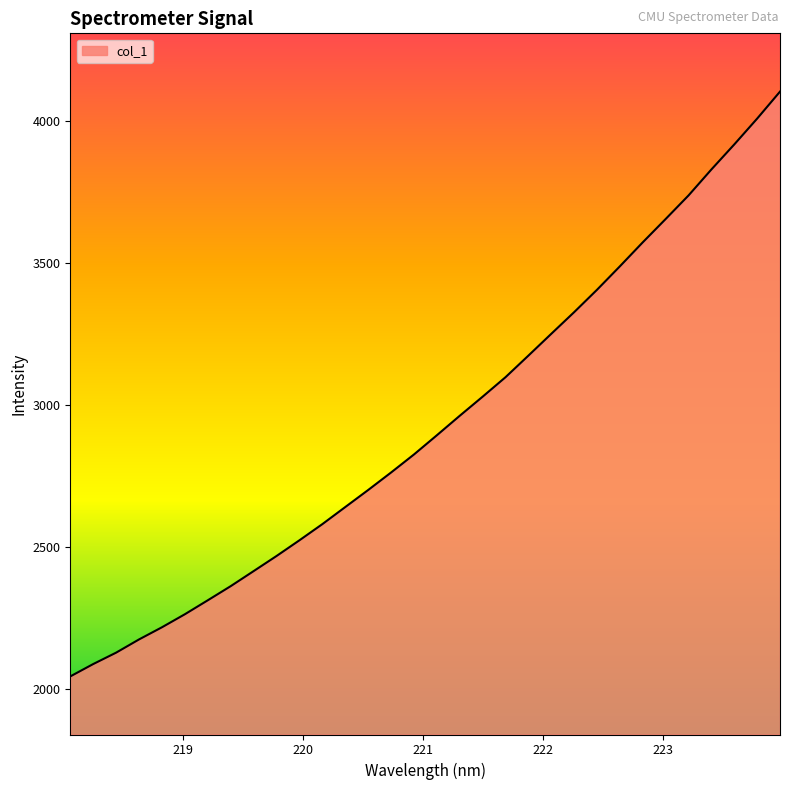

What is the smallest value displayed?

2044.3